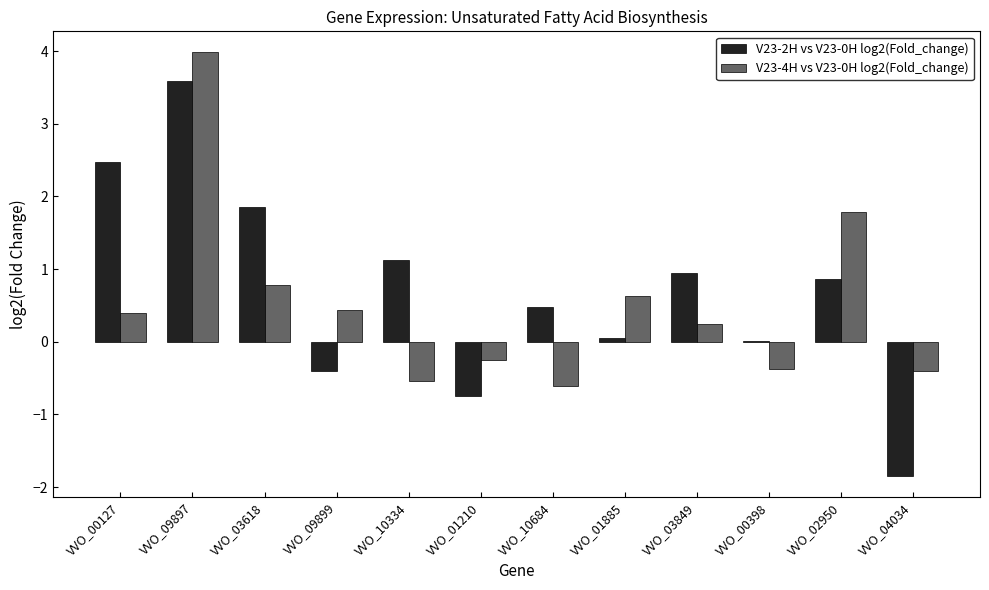

How many distinct data groups are displayed?

2